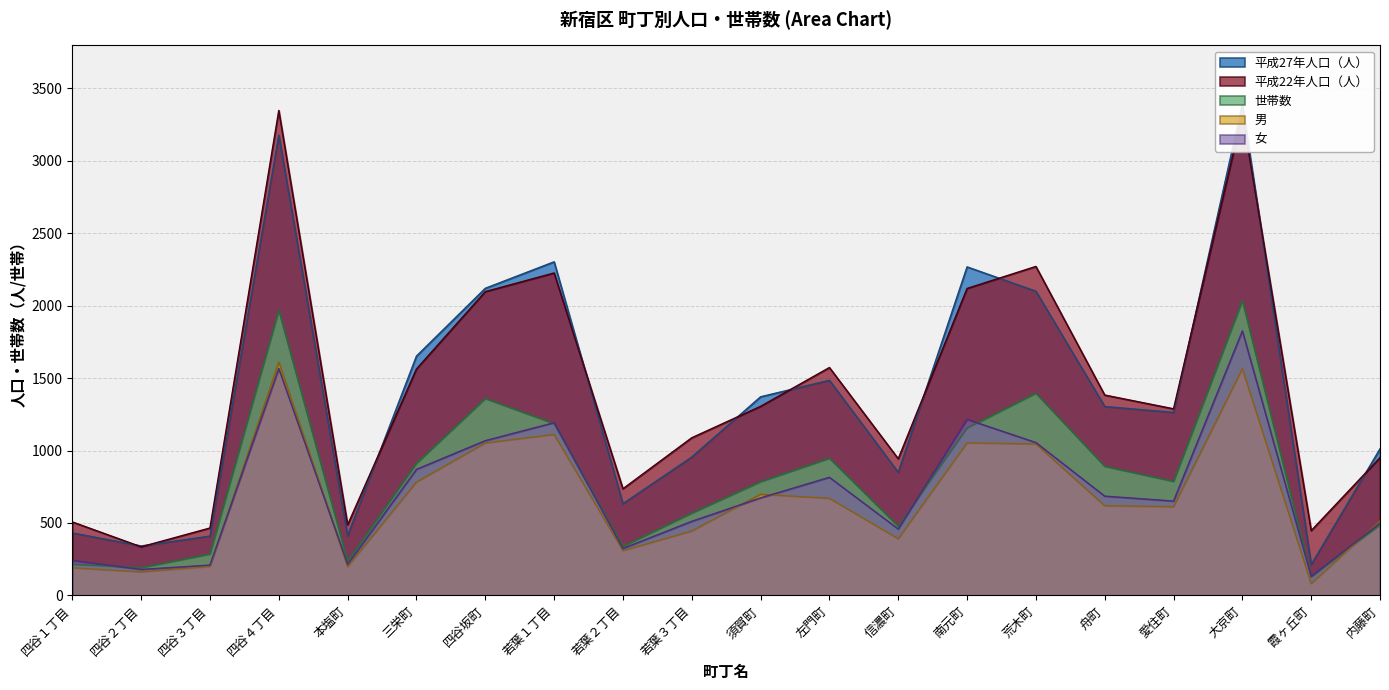

What position from the left is 左門町?

12